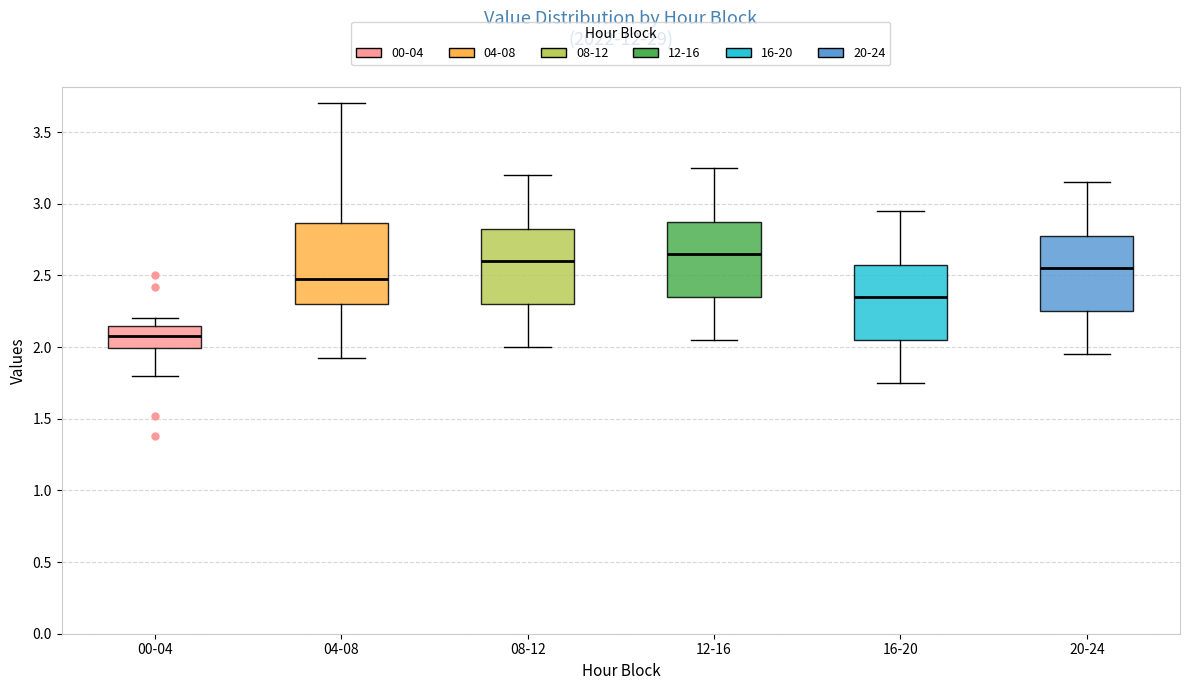

Which box's median line is the lowest?

00-04